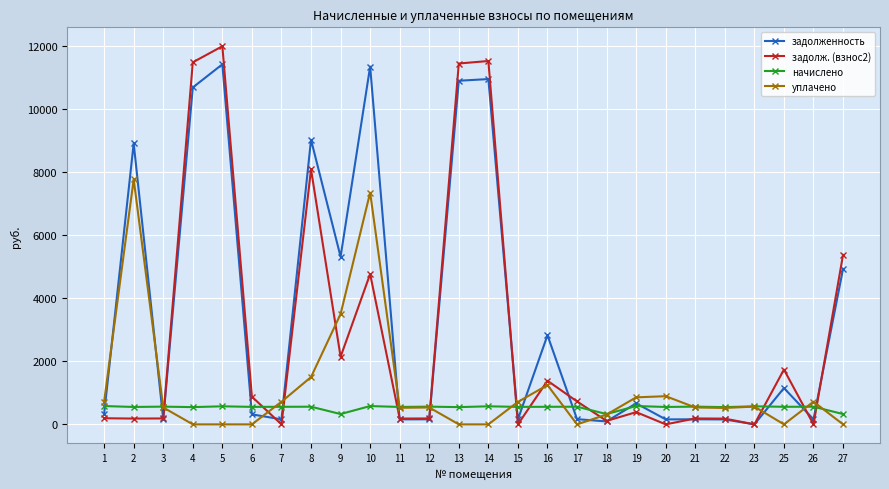

At which label does задолженность first exceed 331?

1